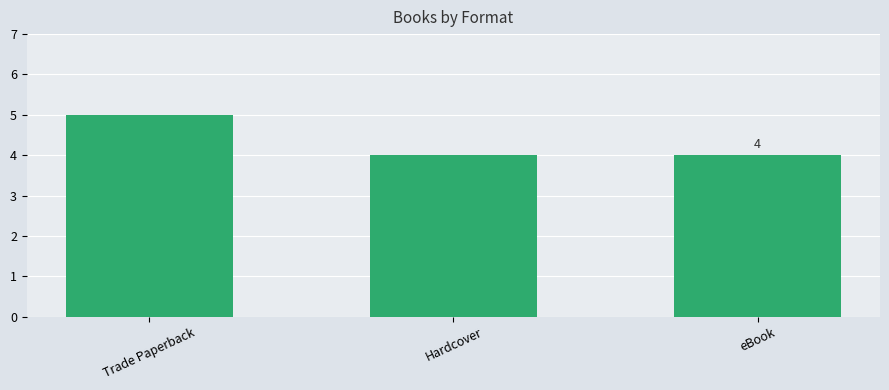

What is the sum of all values?

13